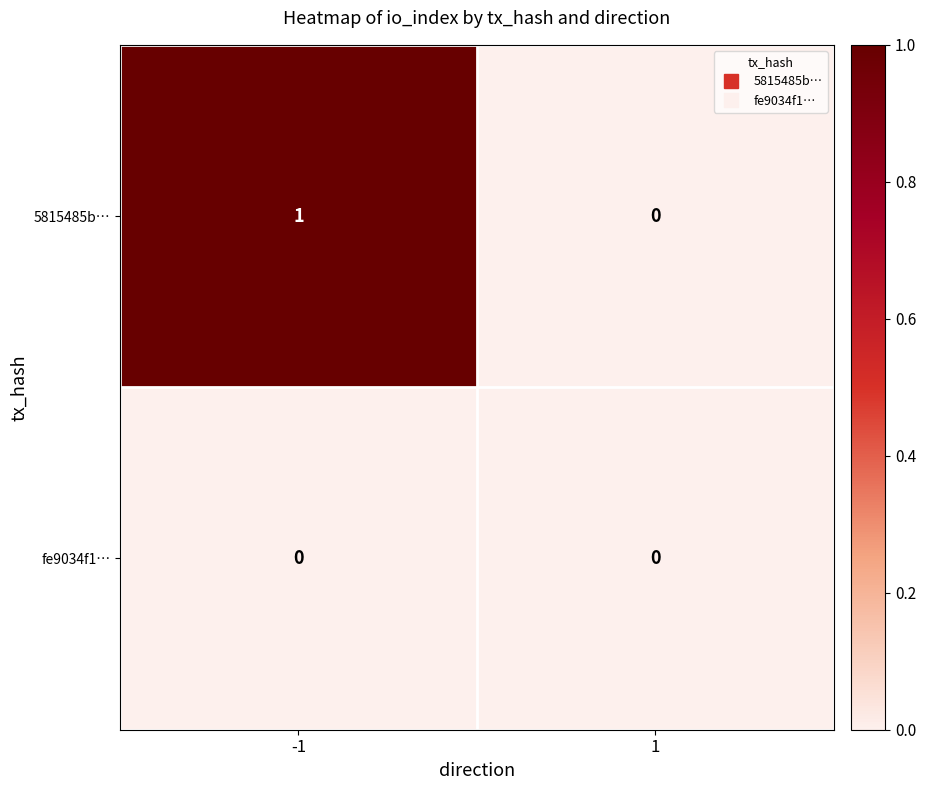

Rank the series by their average value, from lowest to highest.

fe9034f1…, 5815485b…